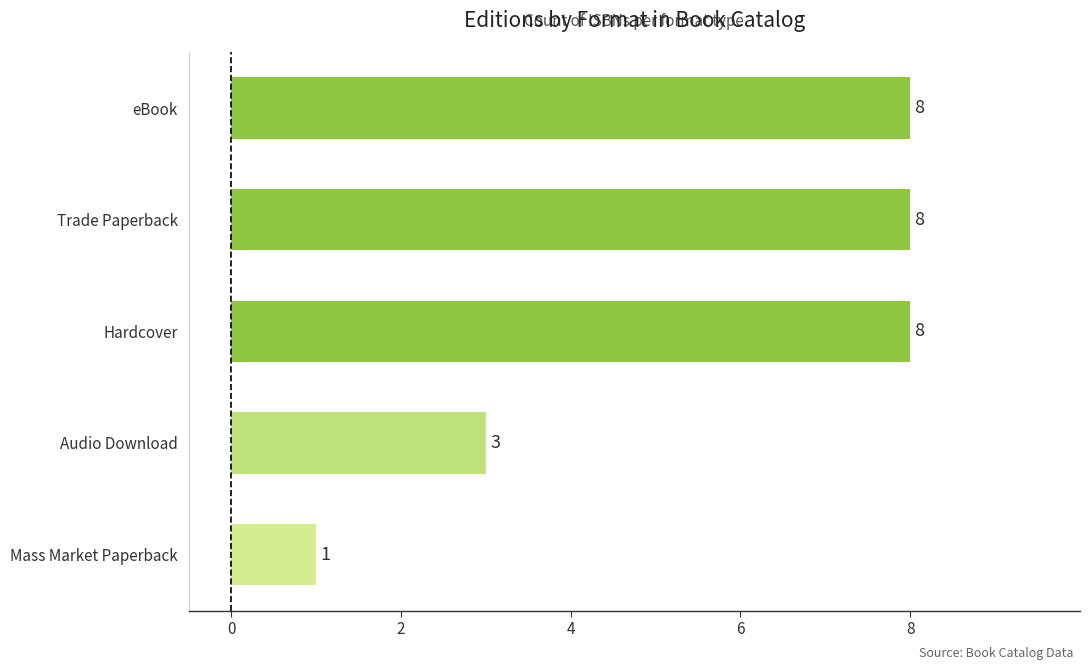

Count the number of categories in the chart.

5